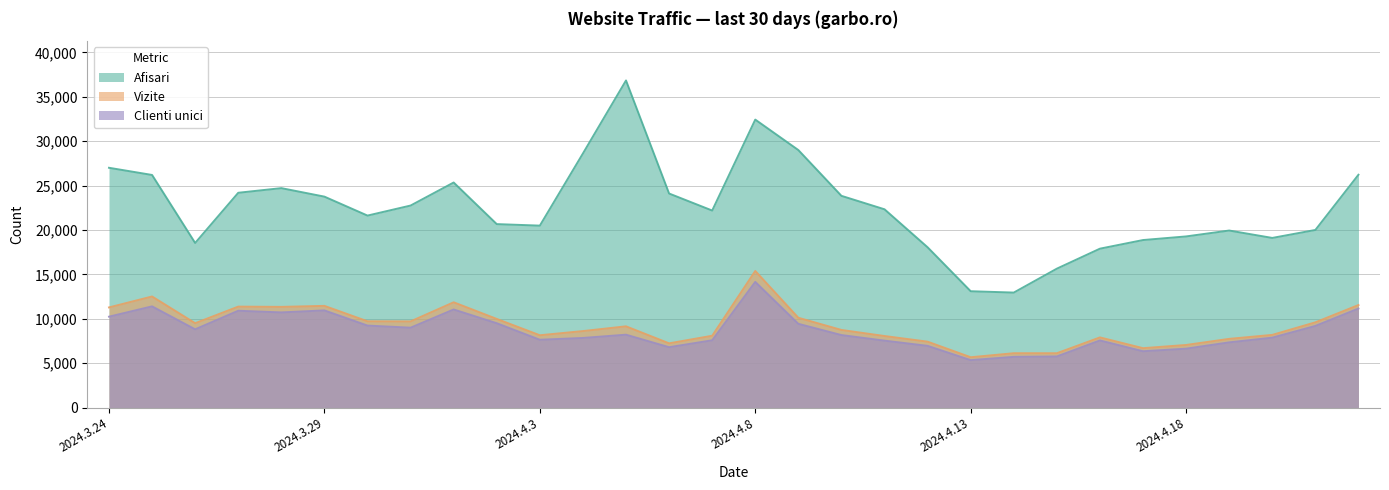

List the series in order of their peak value, lowest first.

Clienti unici, Vizite, Afisari